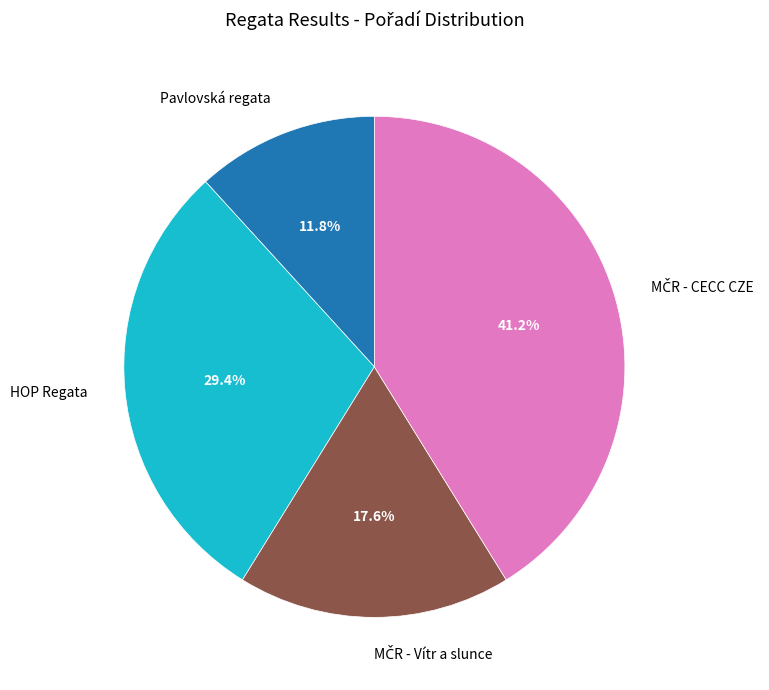

How many segments does this pie chart have?

4